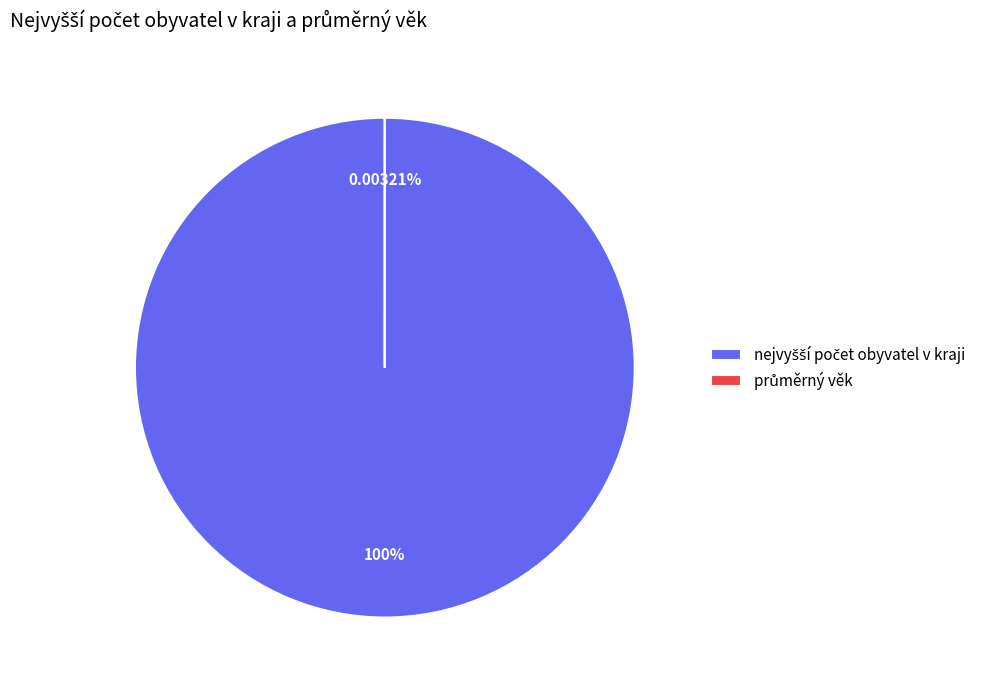

To the nearest percent, what is the difference between the průměrný věk and nejvyšší počet obyvatel v kraji slice percentages?

100%